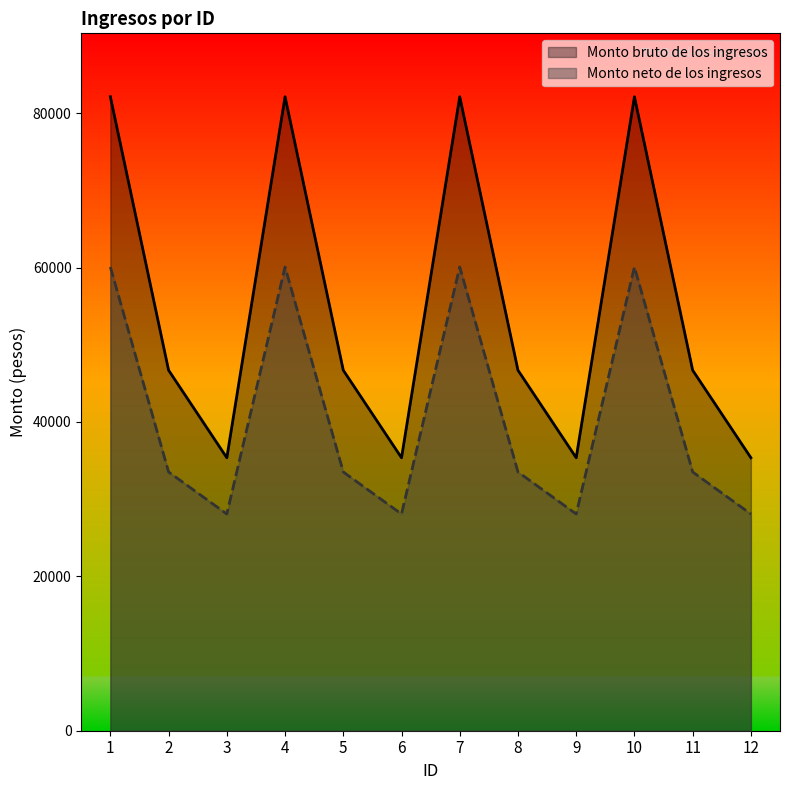

What is the difference between the Monto bruto de los ingresos values at 9 and 8?

11337.0